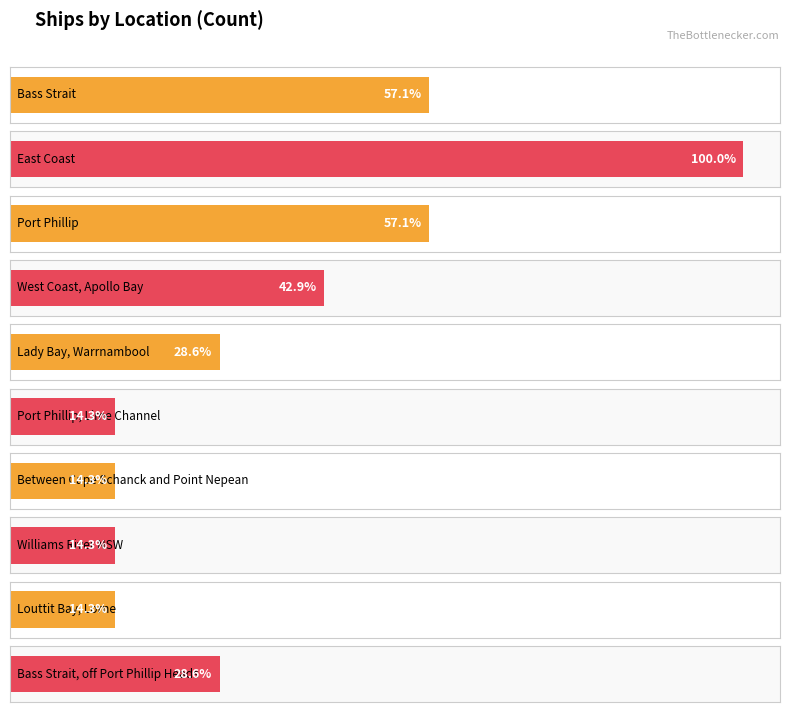

Where does the data first go above 3?

Bass Strait